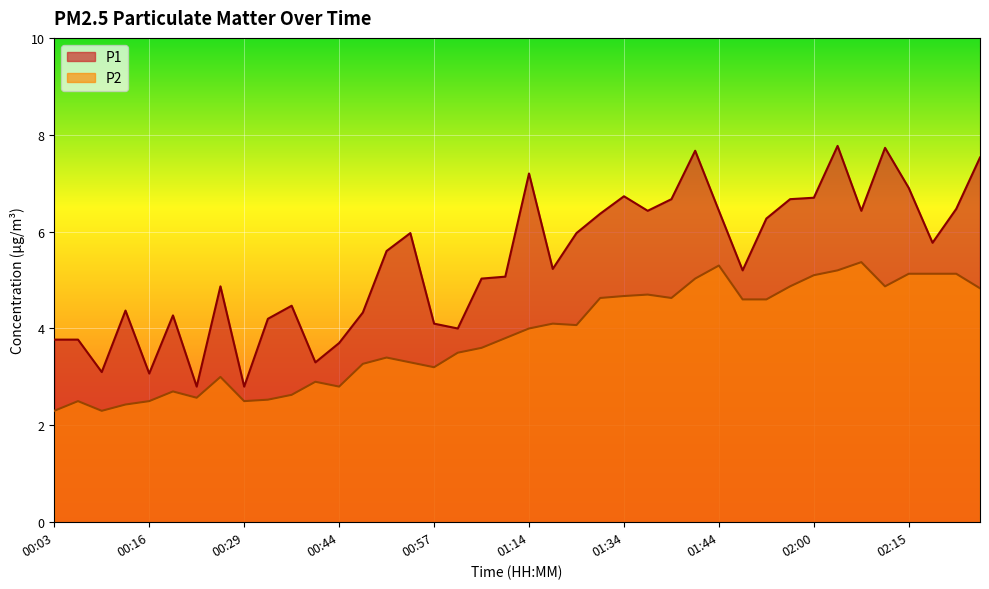

What are all the series names shown in the legend?

P1, P2